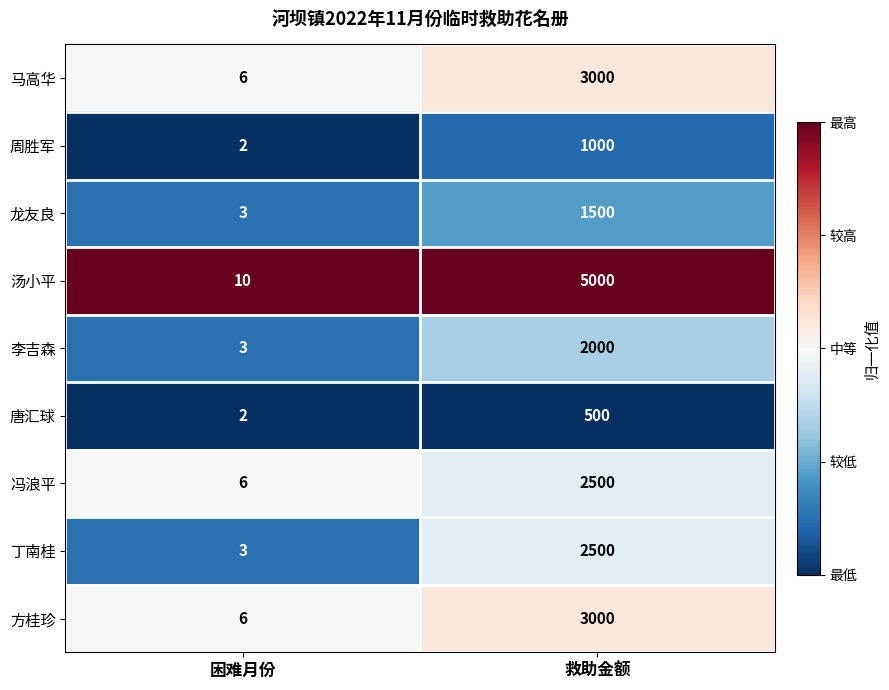

Reading right to left, what are all the values shown in this chart?

马高华: 3000	6
周胜军: 1000	2
龙友良: 1500	3
汤小平: 5000	10
李吉森: 2000	3
唐汇球: 500	2
冯浪平: 2500	6
丁南桂: 2500	3
方桂珍: 3000	6